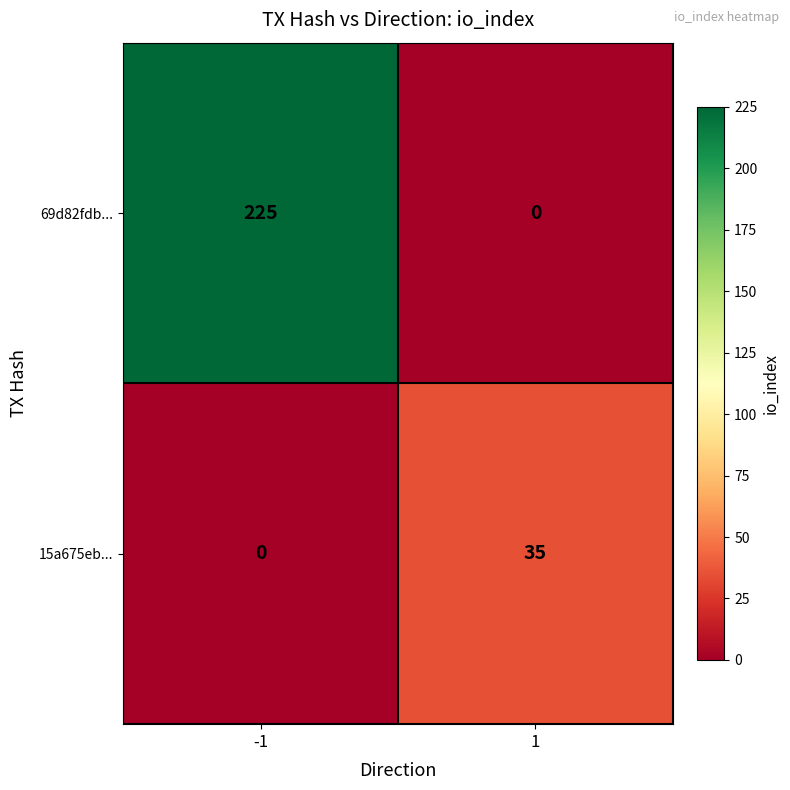

List the series in order of their overall mean, highest first.

69d82fdb..., 15a675eb...